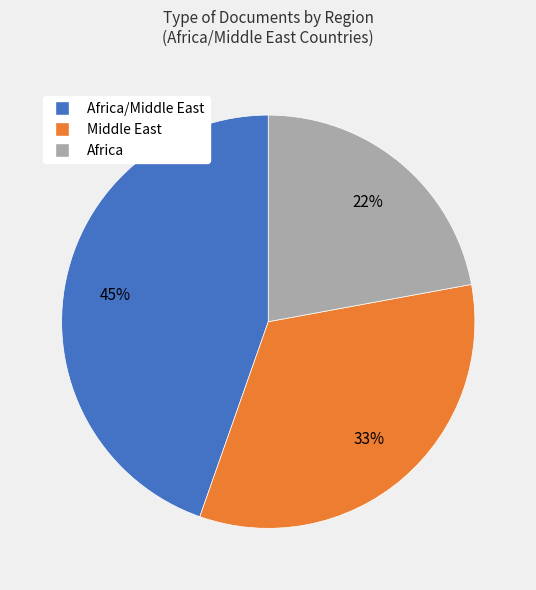

To the nearest percent, what is the average slice percentage?

33%